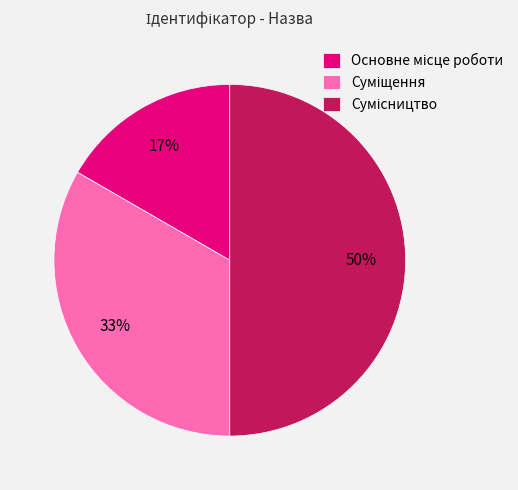

To the nearest percent, what is the average slice percentage?

33%